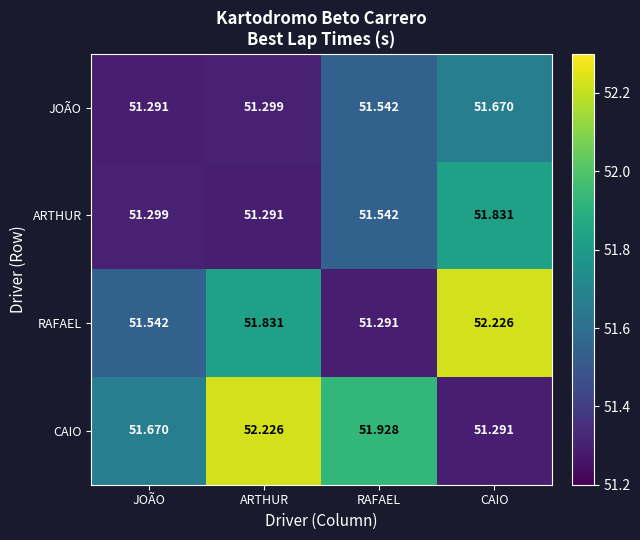

At which label does JOÃO reach its peak?

CAIO